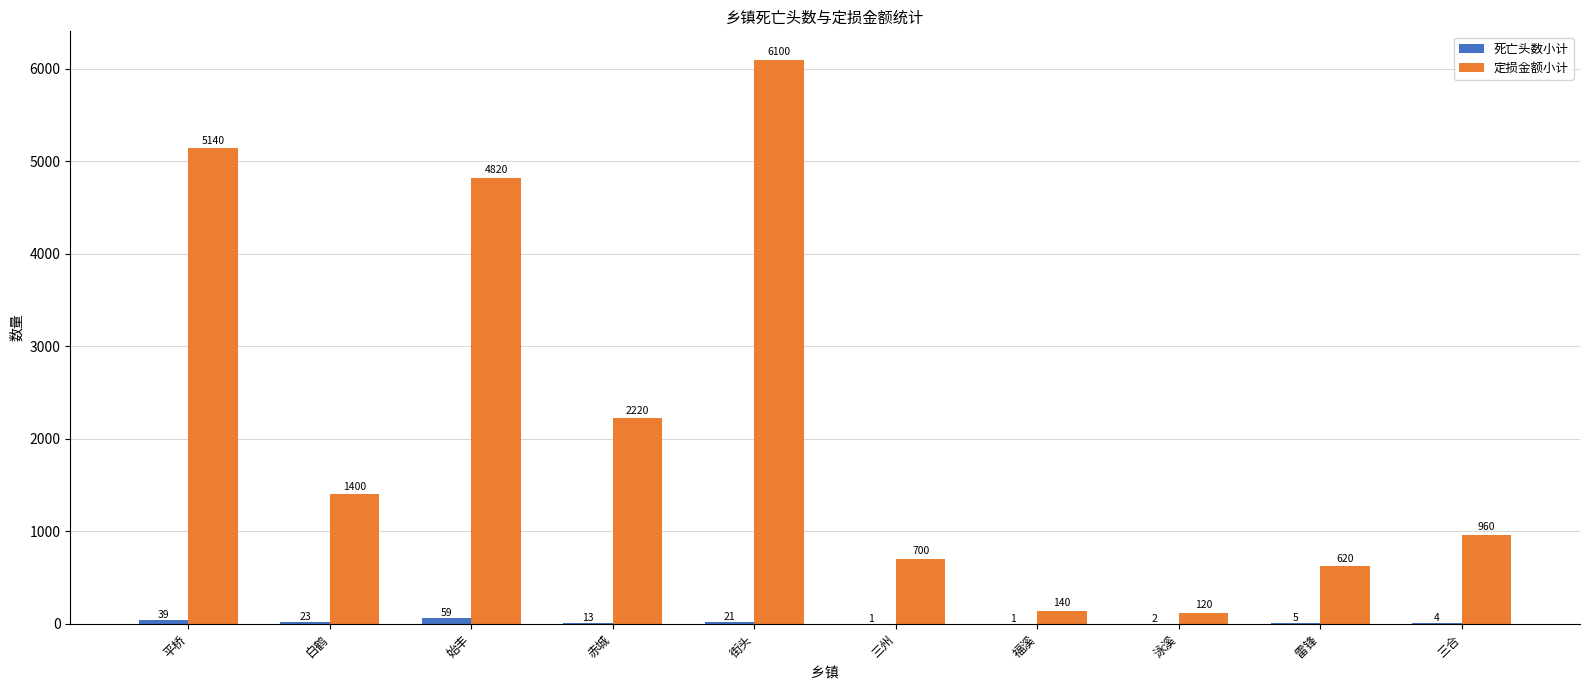

The 定损金额小计 series shows 2210 at 始丰. True or false?

False